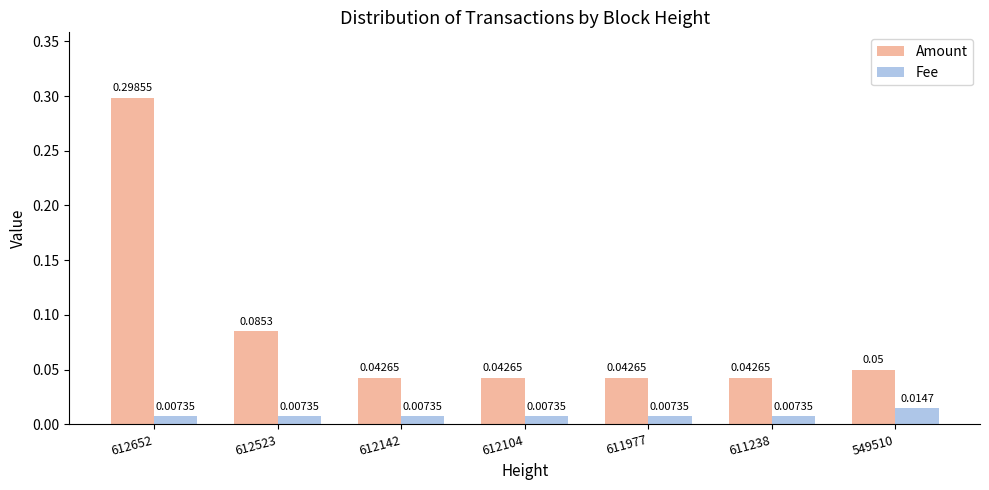

Between 612523 and 611977, which series saw the biggest shift?

Amount